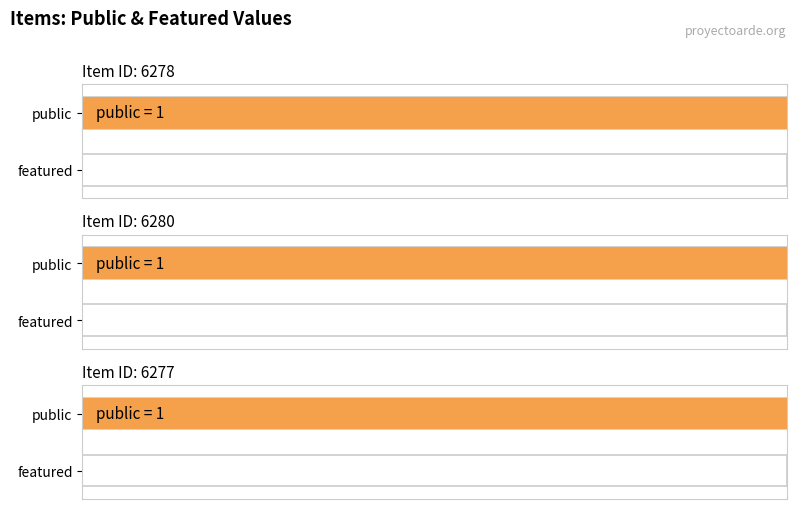

Rank the series by their average value, from lowest to highest.

featured, public